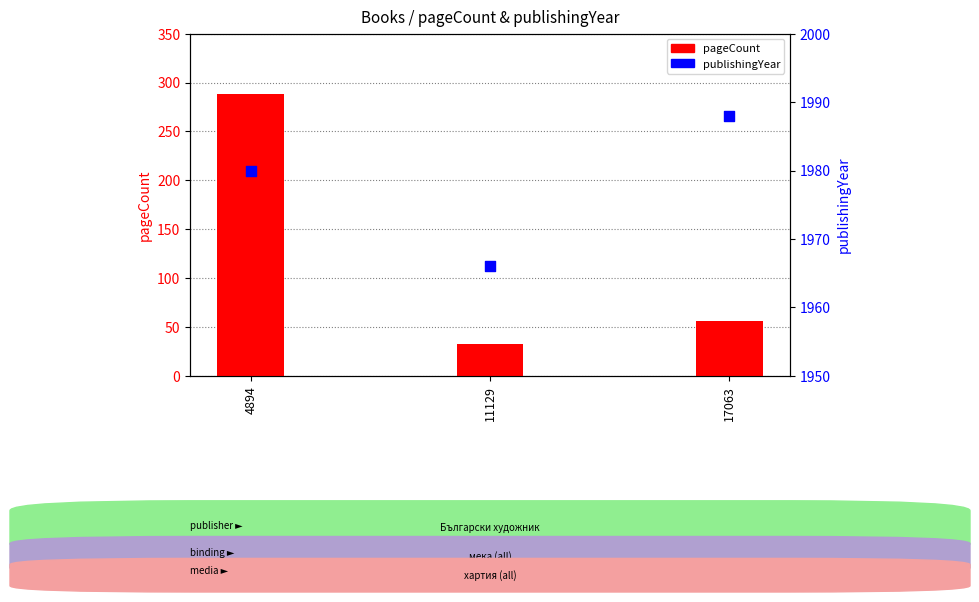

Which series has the largest total across all categories?

publishingYear